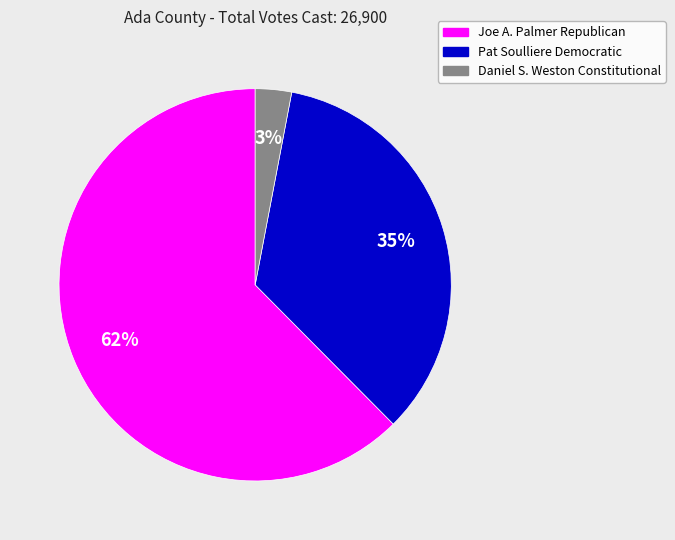

To the nearest percent, what is the combined percentage of Joe A. Palmer Republican and Pat Soulliere Democratic?

97%